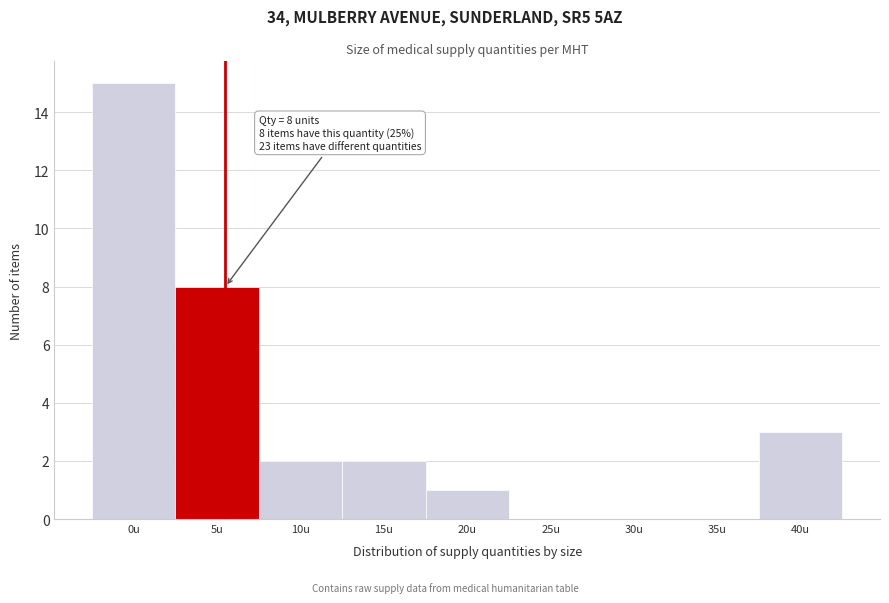

Reading left to right, what are all the values shown in this chart?

0u=15	5u=8	10u=2	15u=2	20u=1	25u=0	30u=0	35u=0	40u=3